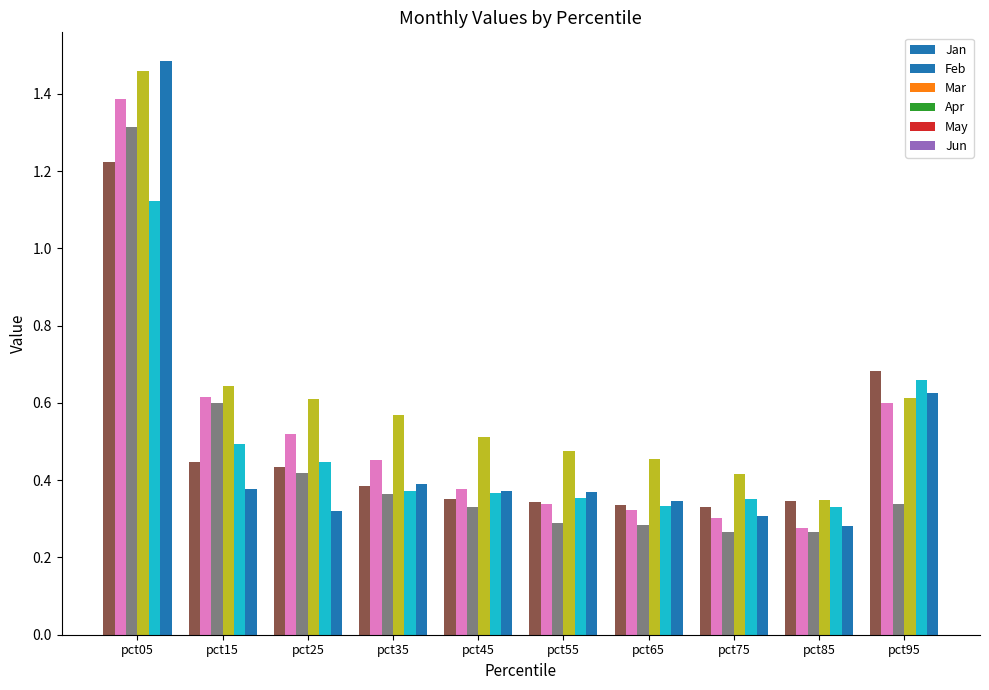

Count the number of categories in the chart.

10